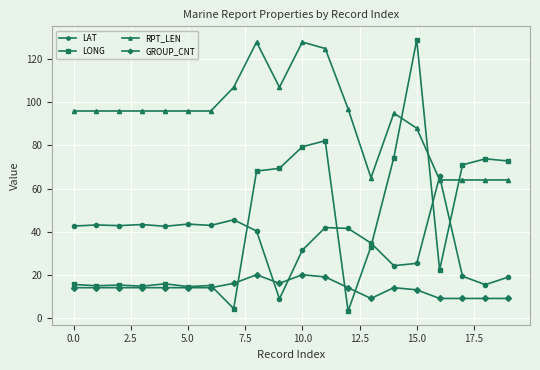

Count the number of categories in the chart.

20